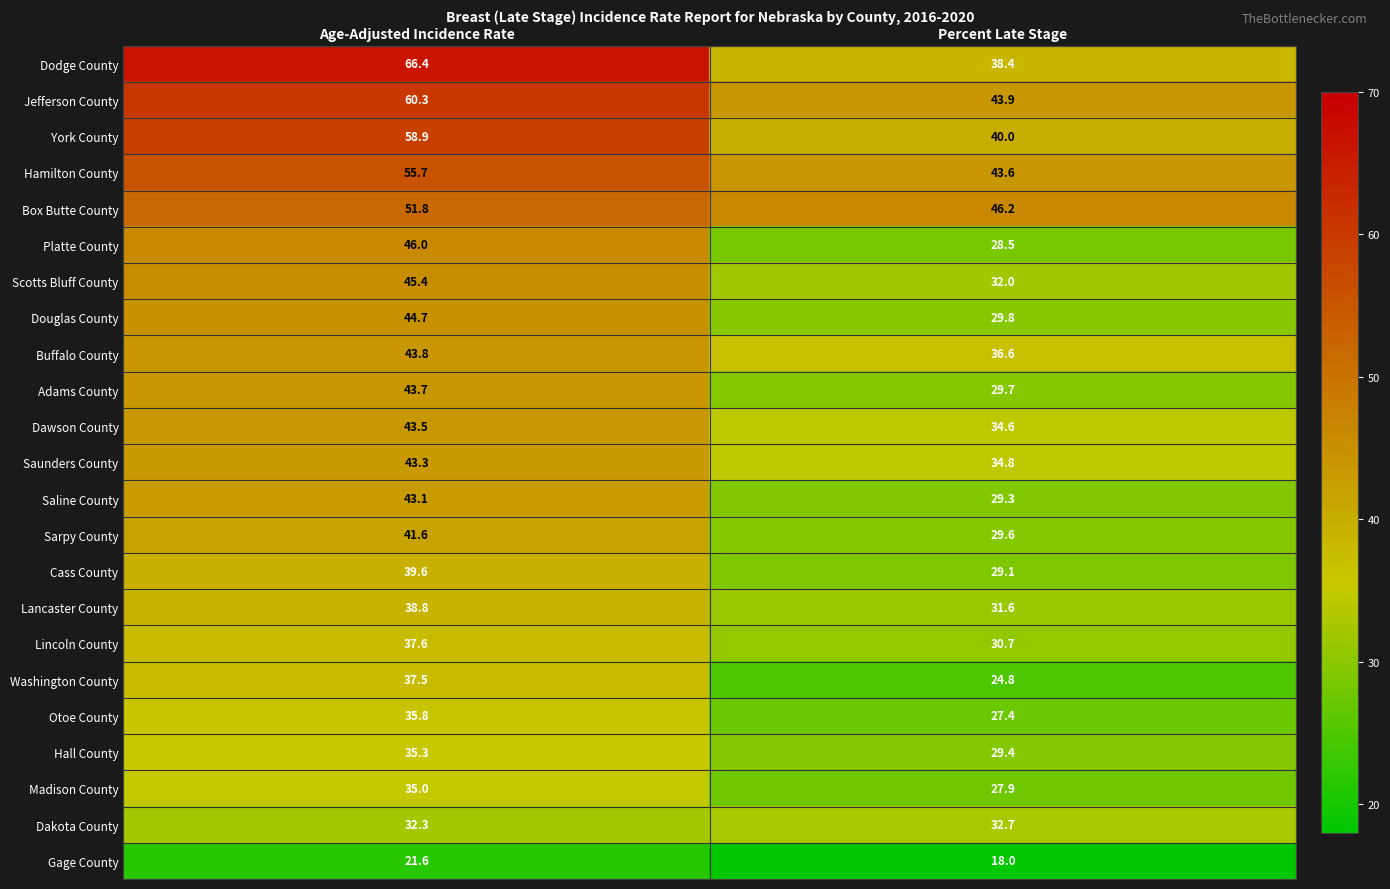

What is the total value across all series at Age-Adjusted Incidence Rate?

1001.7